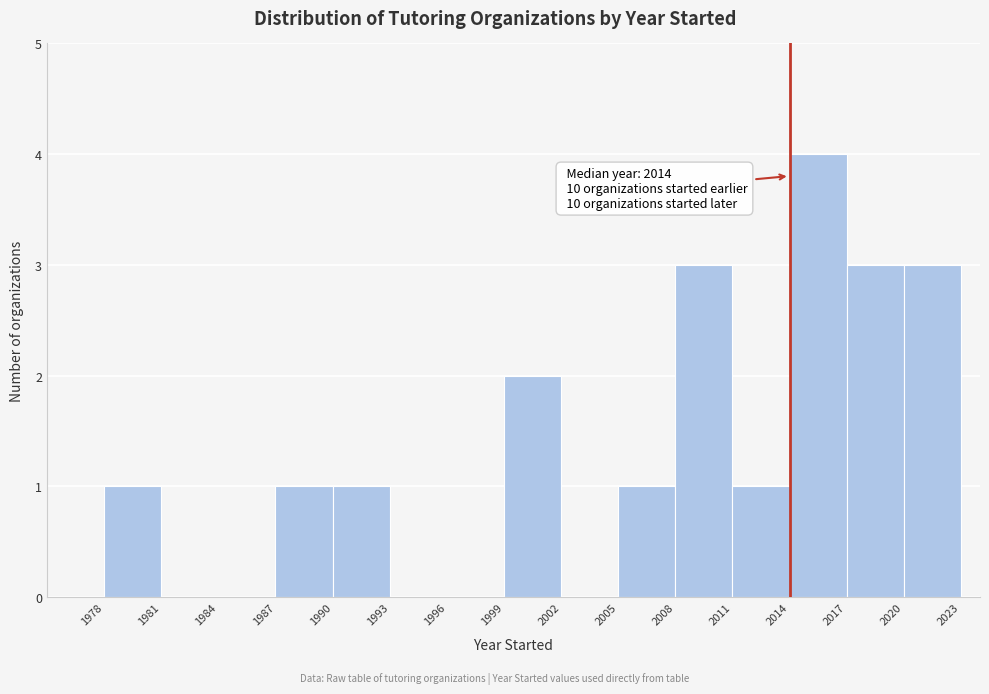

Over which range of the x-axis is the bar tallest?

2014 to 2017